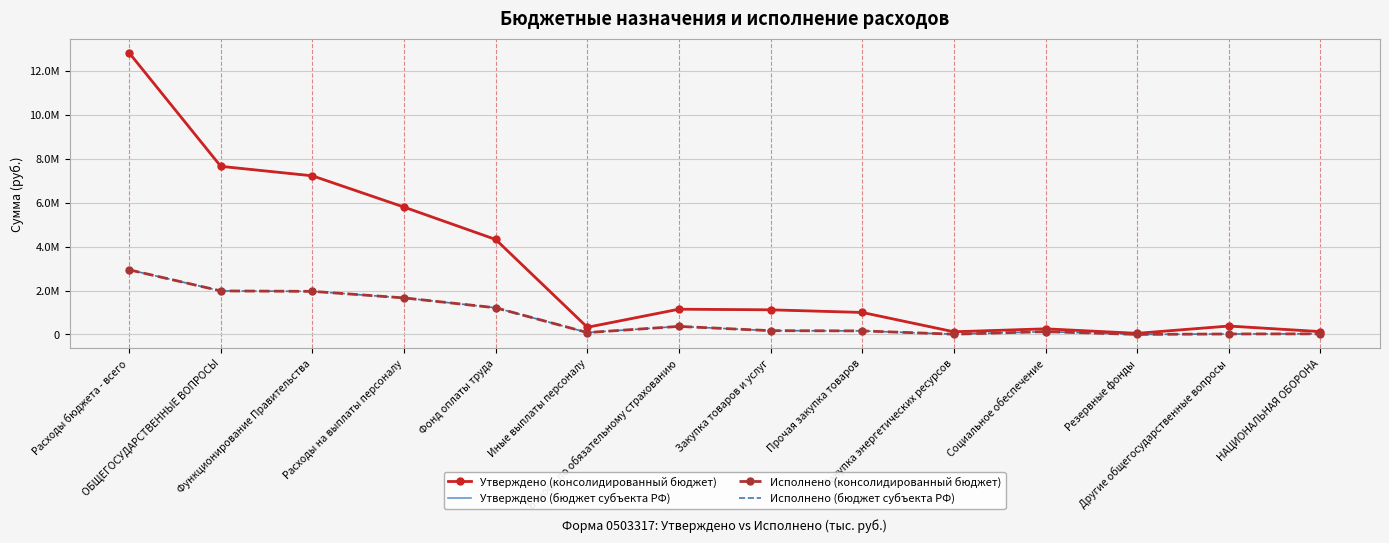

Is the value of Утверждено (бюджет субъекта РФ) at Иные выплаты персоналу greater than the value of Утверждено (консолидированный бюджет) at Резервные фонды?

Yes